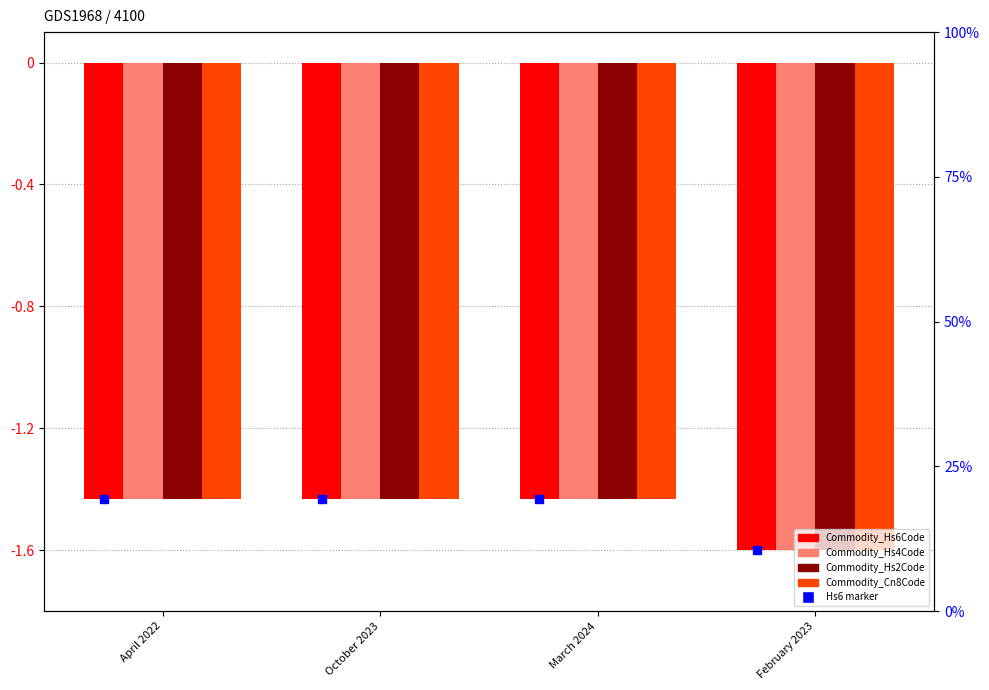

Which series has the largest total across all categories?

Commodity_Hs2Code